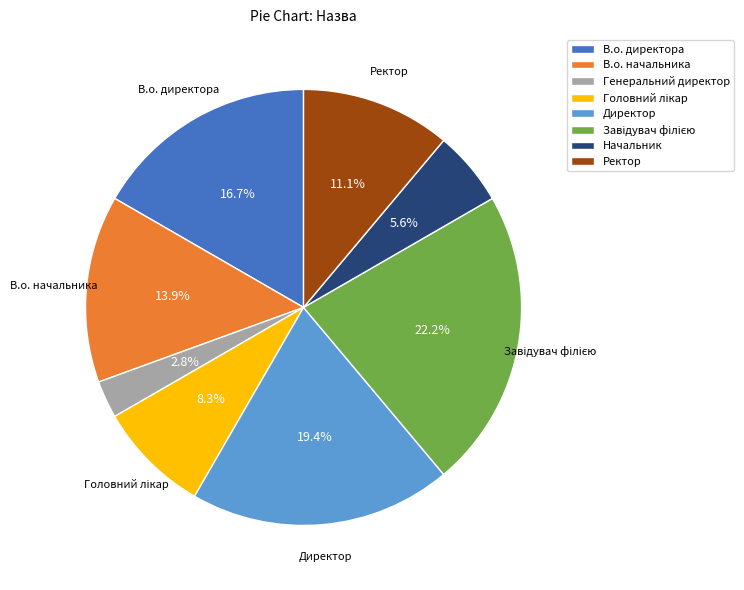

What percentage is NOT represented by В.о. директора?

83.3%